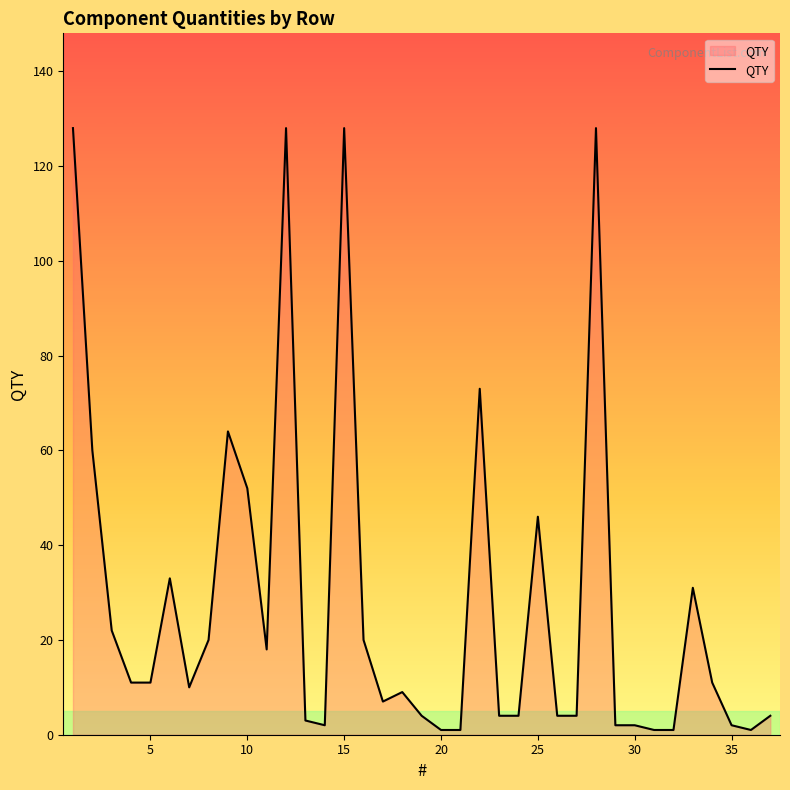

What is the average value?

28